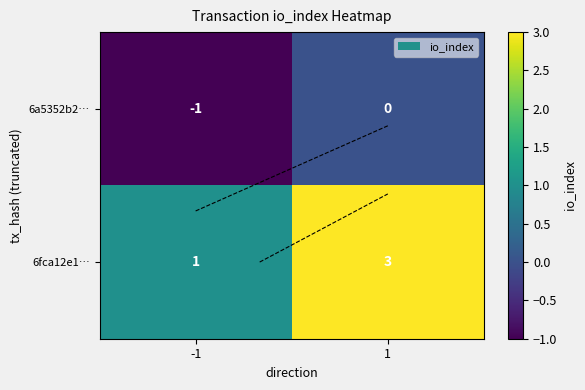

Rank the categories by 6fca12e1… value from highest to lowest.

1, -1